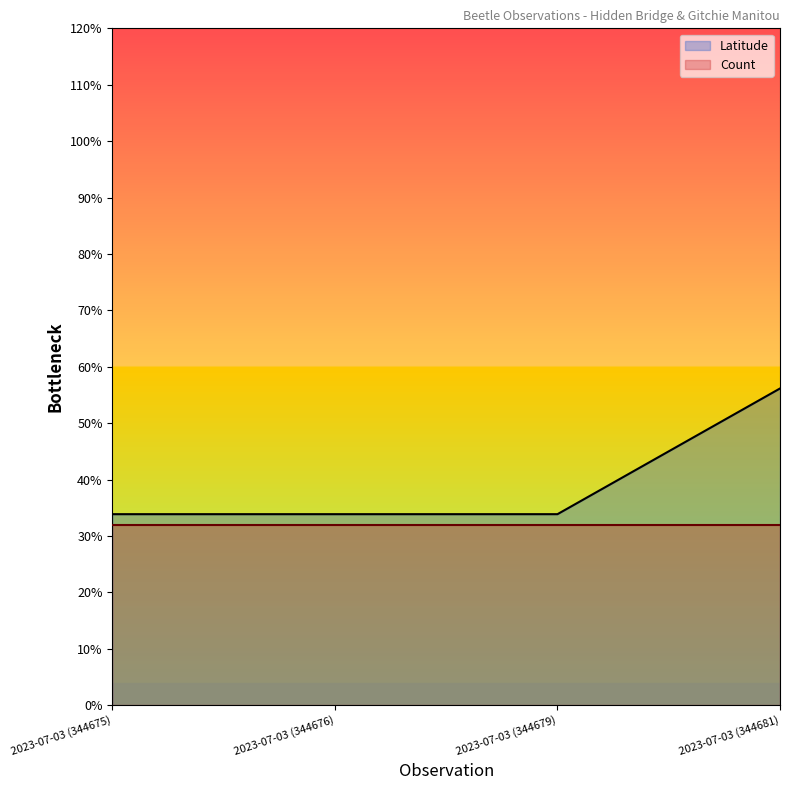

List the labels in order of value, largest first.

2023-07-03 (344681), 2023-07-03 (344675), 2023-07-03 (344676), 2023-07-03 (344679)